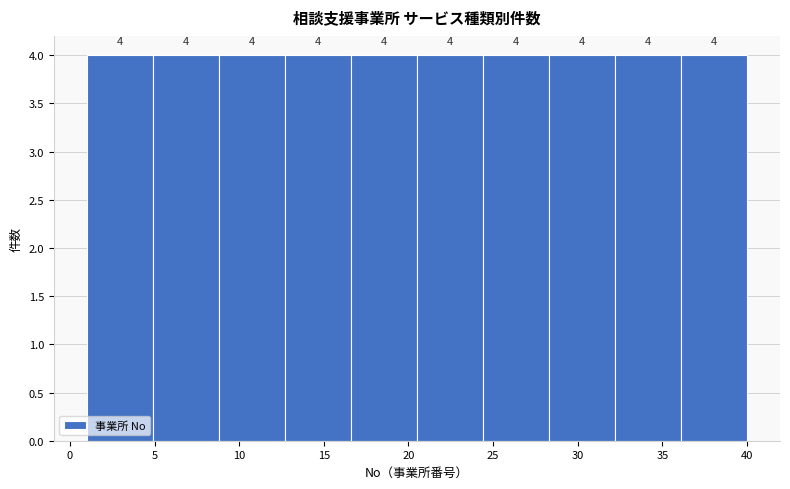

Reading left to right, transcribe this chart: for each bar, give the range it covers on the x-axis and its height. The bar edges are not printed on the chart, so give them approximately, as read against the axis.

1.0 to 4.9: 4
4.9 to 8.8: 4
8.8 to 12.7: 4
12.7 to 16.6: 4
16.6 to 20.5: 4
20.5 to 24.4: 4
24.4 to 28.3: 4
28.3 to 32.2: 4
32.2 to 36.1: 4
36.1 to 40.0: 4